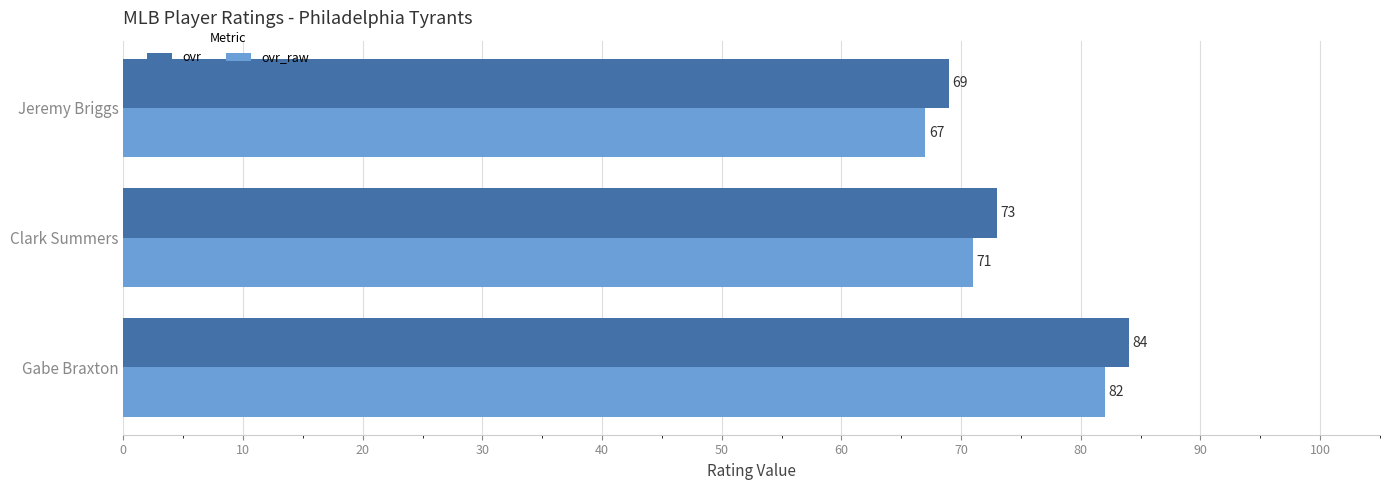

Count the number of categories in the chart.

3